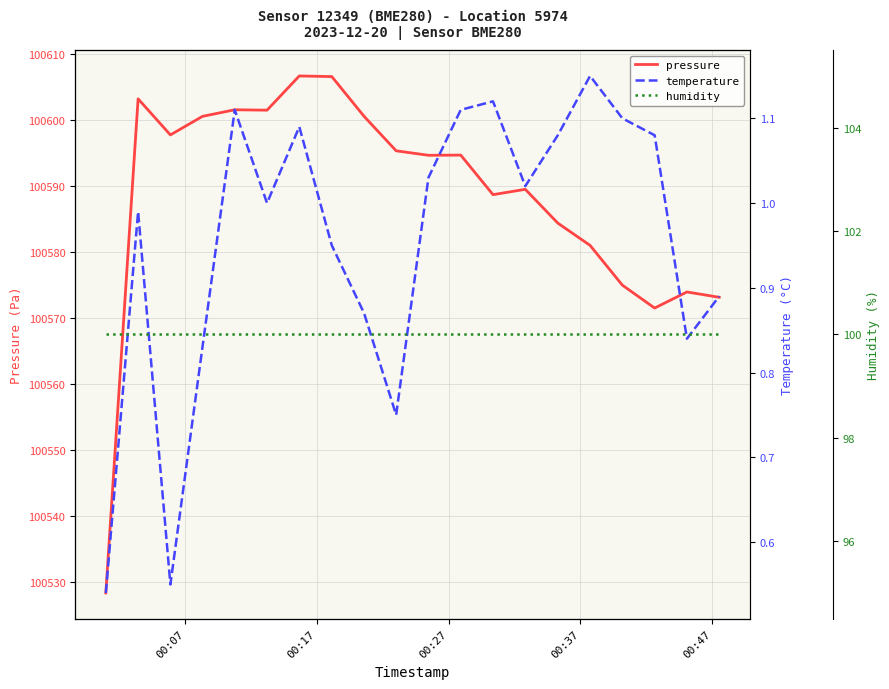

What is the highest value of the pressure series?

100606.7